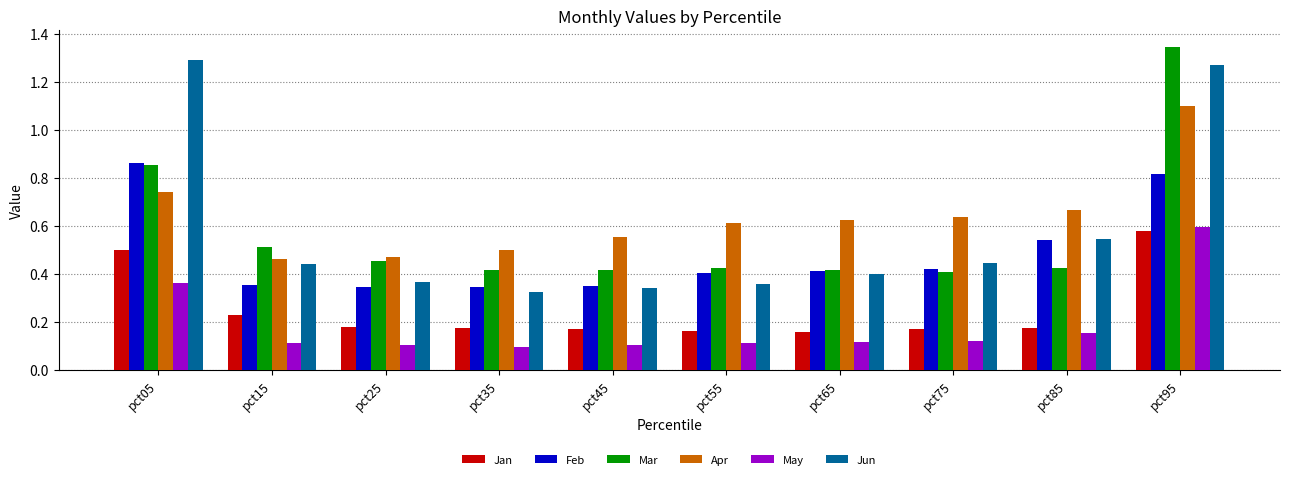

The value of Apr at pct65 is 0.6. True or false?

True